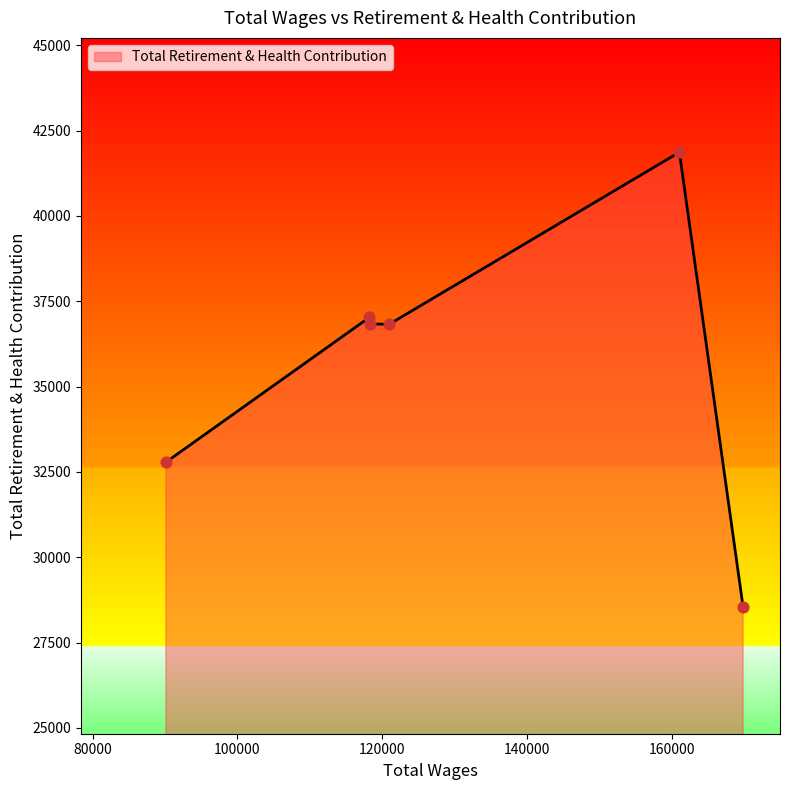

What is the sum of all values?

213866